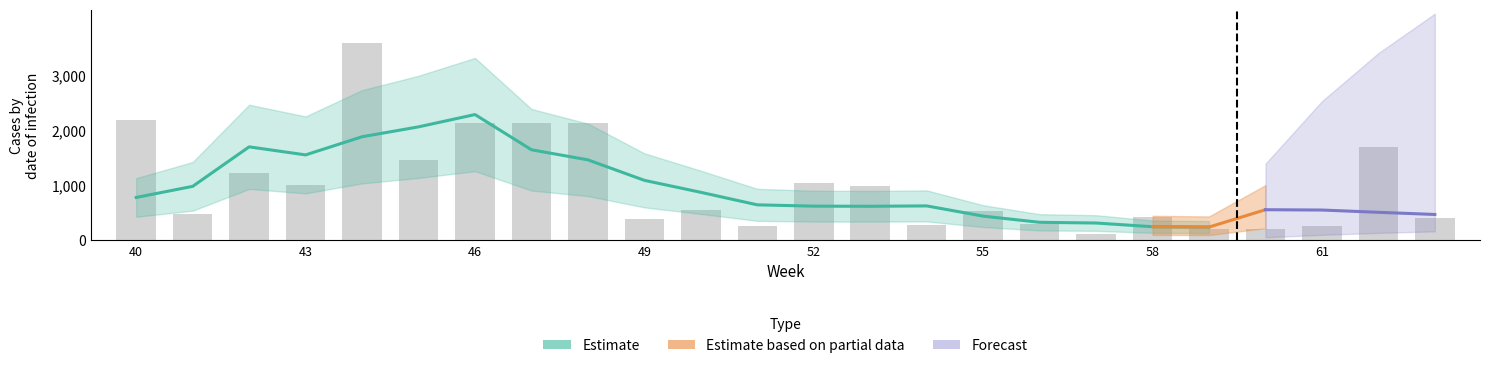

The value at 49 is 640.1. True or false?

False